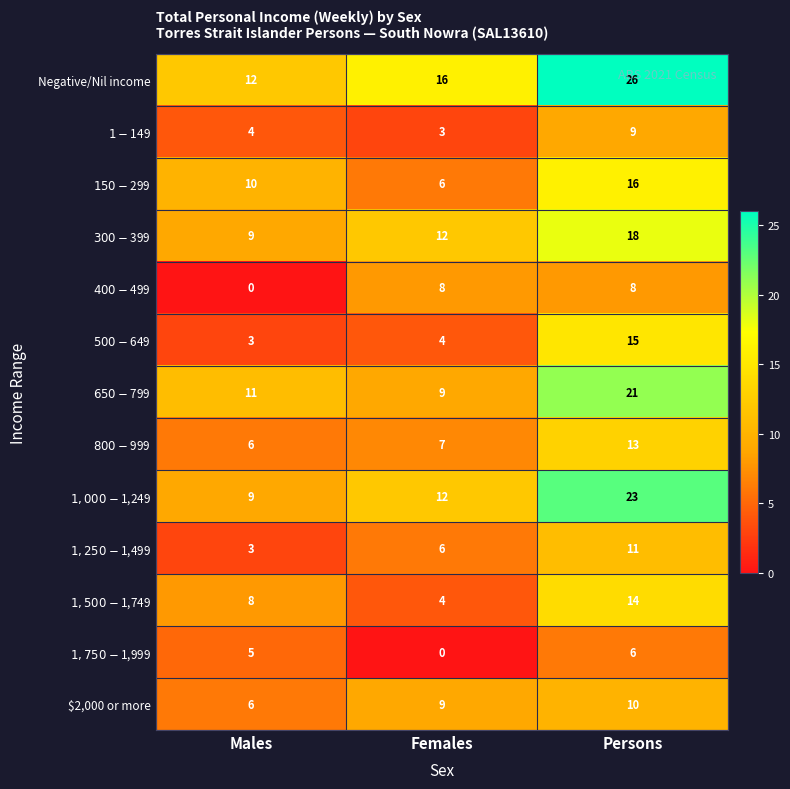

What is the sum of all $2,000 or more values?

25